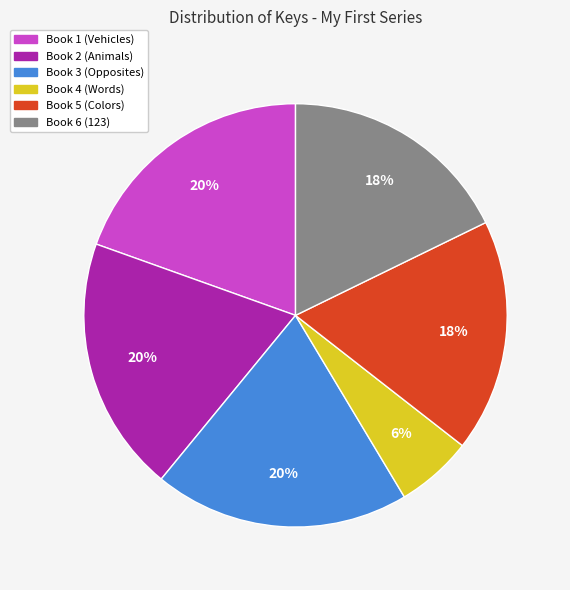

Which slice is the smallest?

Book 4 (Words)